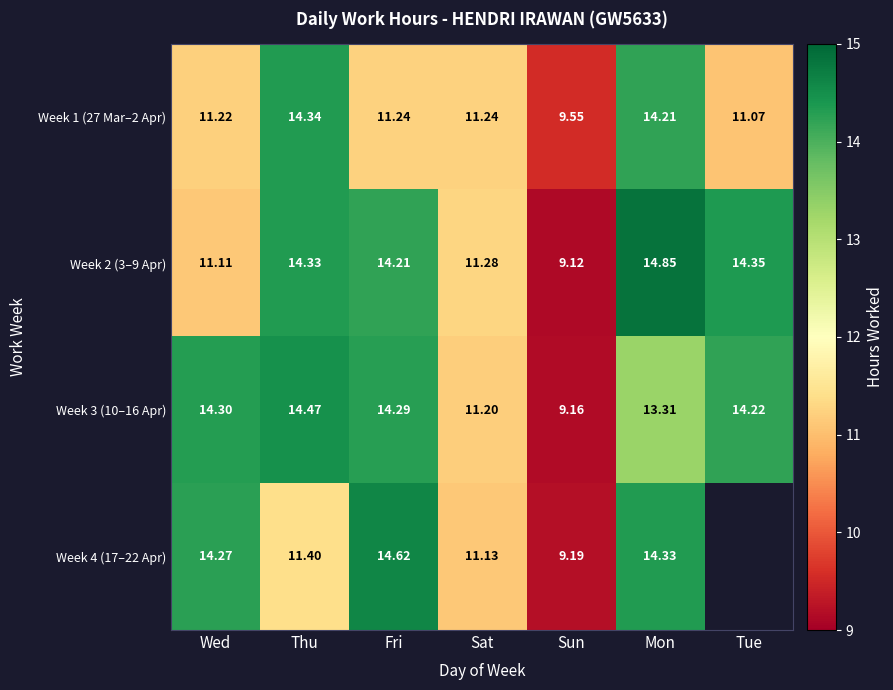

The Week 3 (10–16 Apr) series shows 14.3 at Wed. True or false?

True